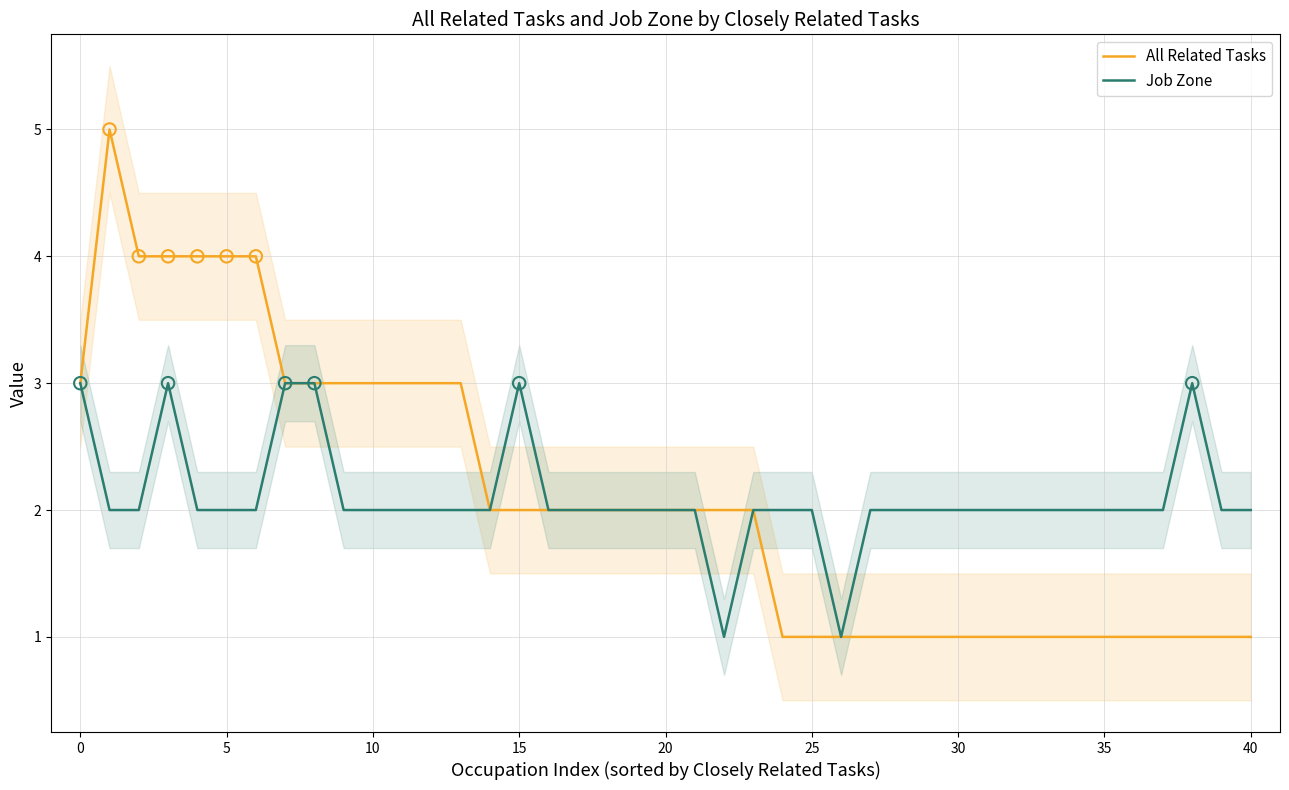

What is the maximum value for All Related Tasks?

5